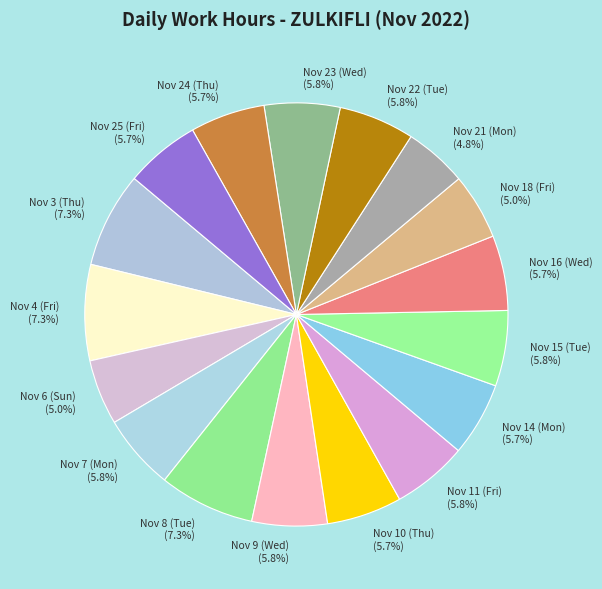

Between Nov 15 (Tue) (5.8%) and Nov 6 (Sun) (5.0%), which is larger?

Nov 15 (Tue) (5.8%)